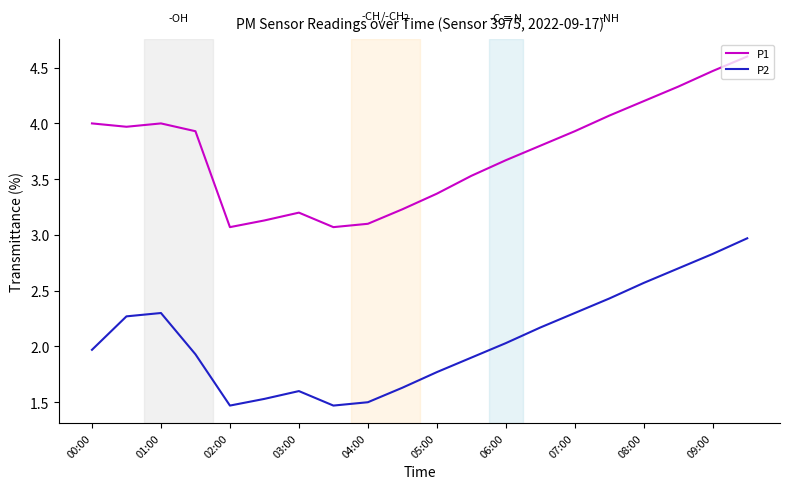

True or false: P2 and P1 intersect in this chart.

False